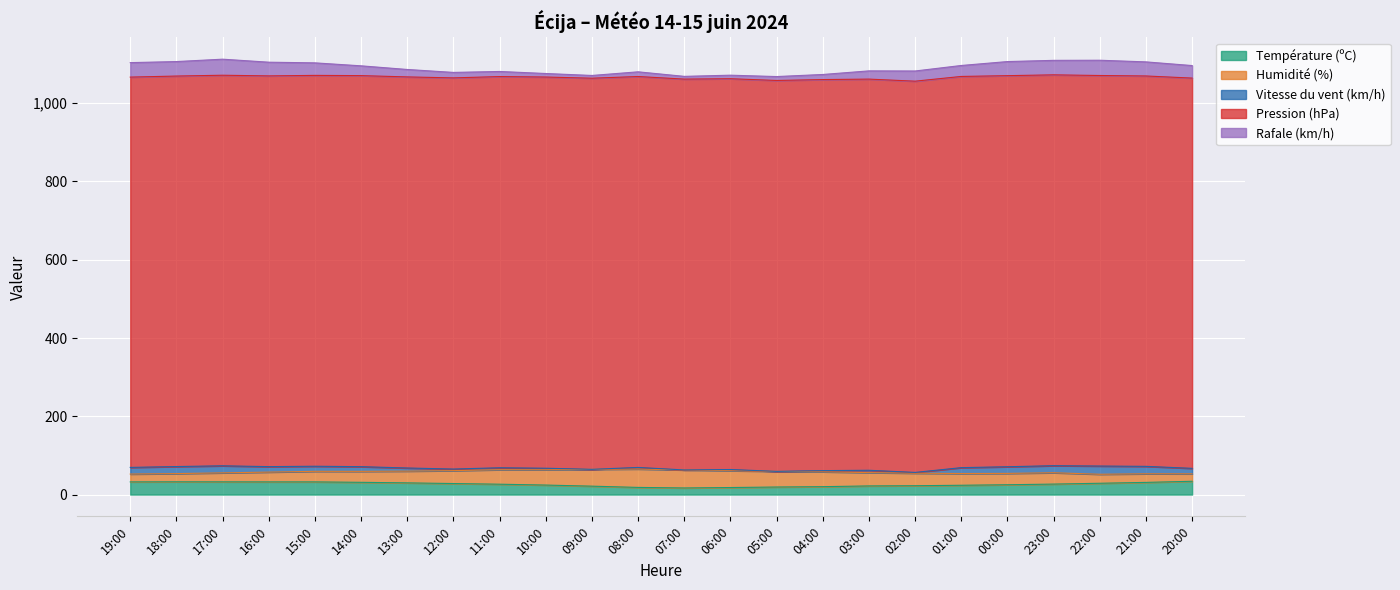

How many distinct data groups are displayed?

5